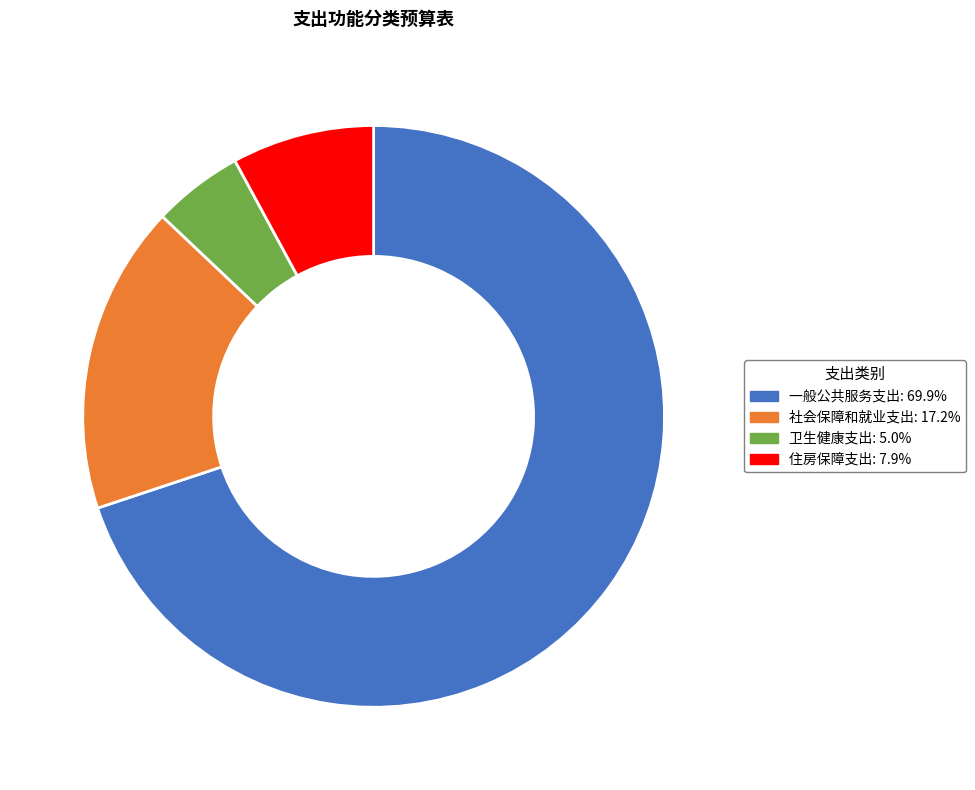

Do 卫生健康支出: 5.0% and 社会保障和就业支出: 17.2% together represent more than half of the pie?

No